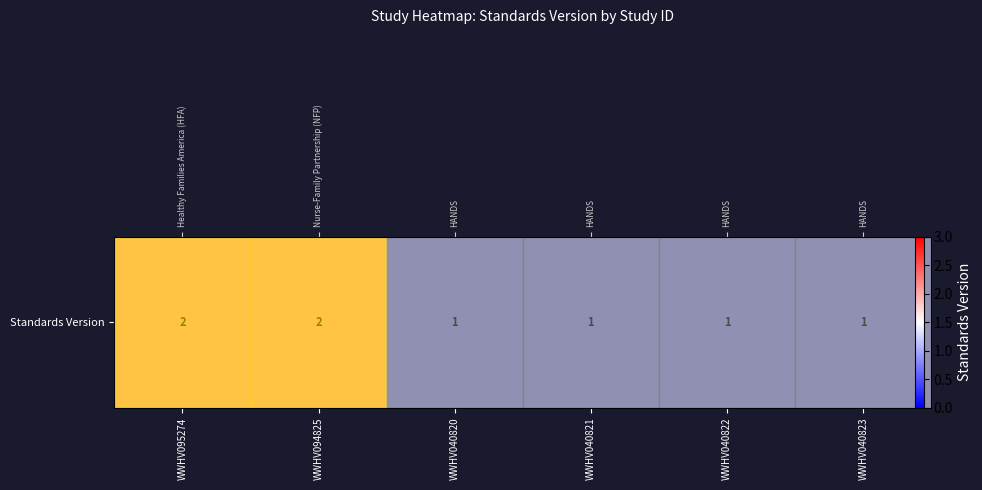

Reading right to left, list all the values displayed in this chart.

WWHV040823=1	WWHV040822=1	WWHV040821=1	WWHV040820=1	WWHV094825=2	WWHV095274=2